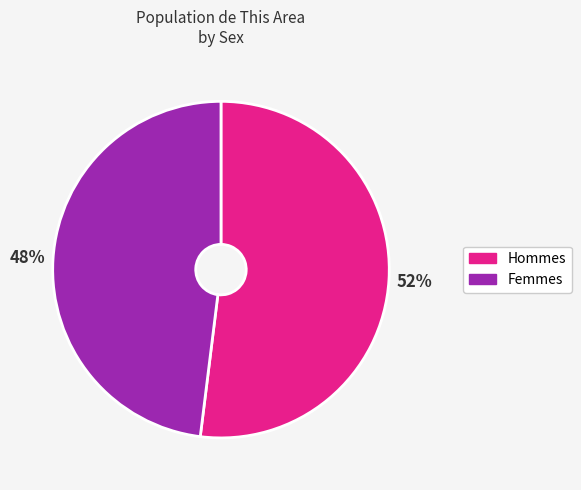

To the nearest percent, what is the difference between the largest and smallest slice percentages?

4%